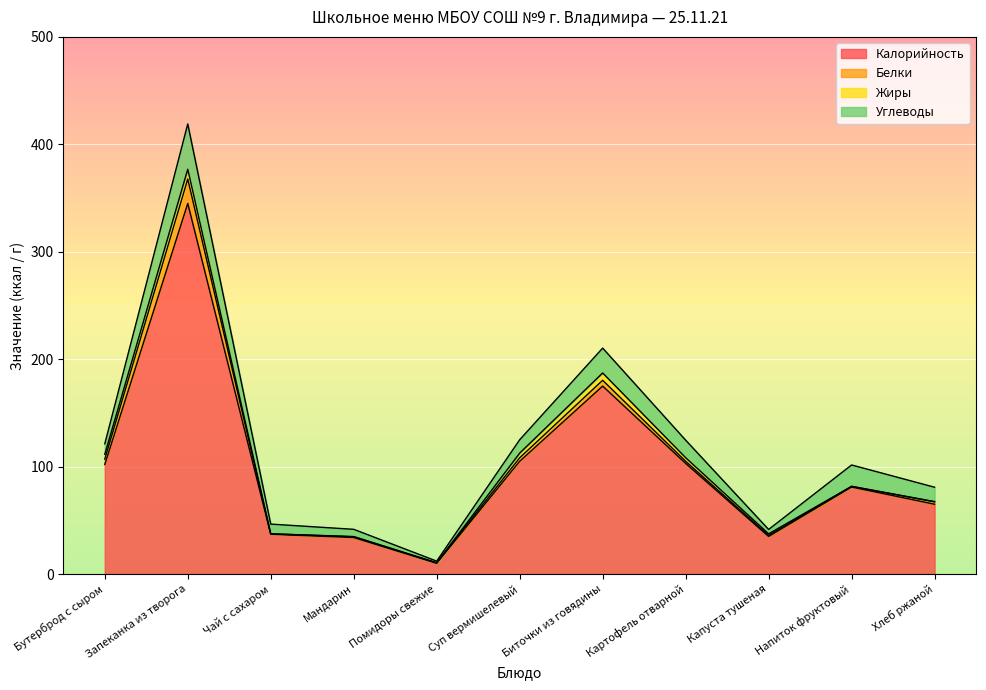

Which has a higher value, Хлеб ржаной or Запеканка из творога?

Запеканка из творога